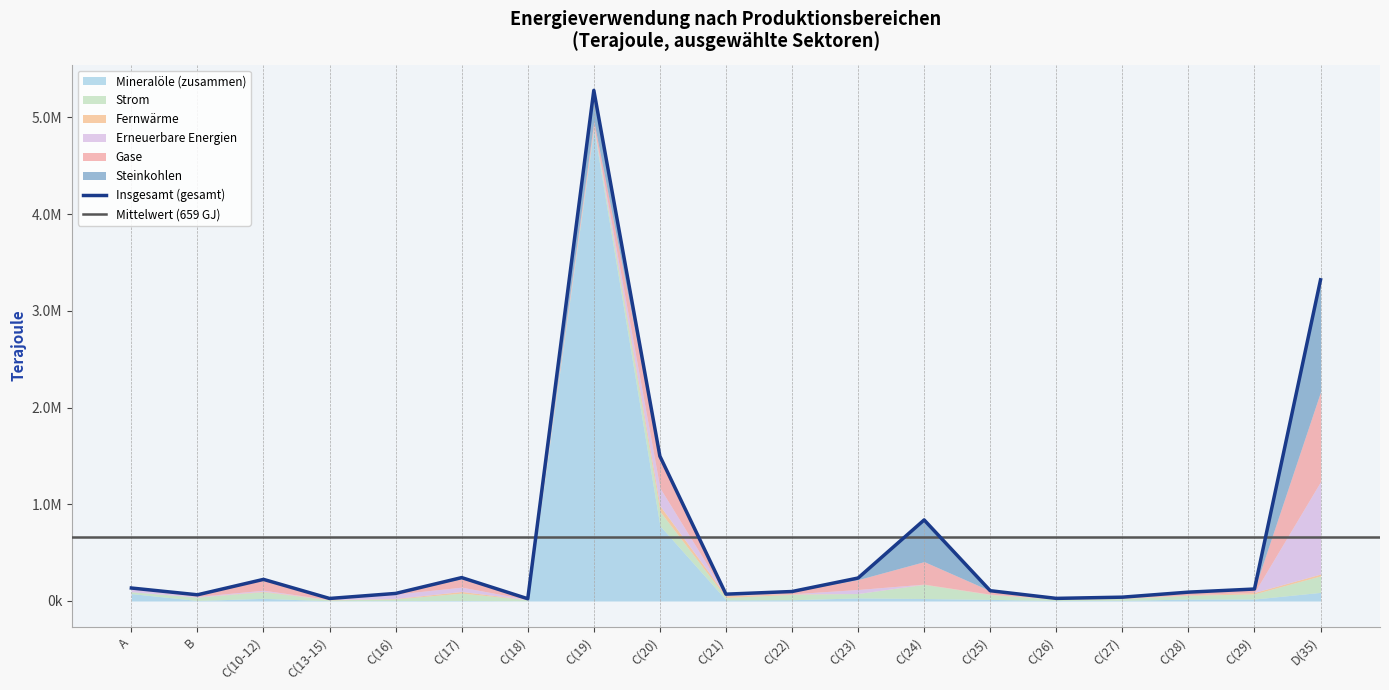

The value of Strom at C(22) is 19397.7. True or false?

False